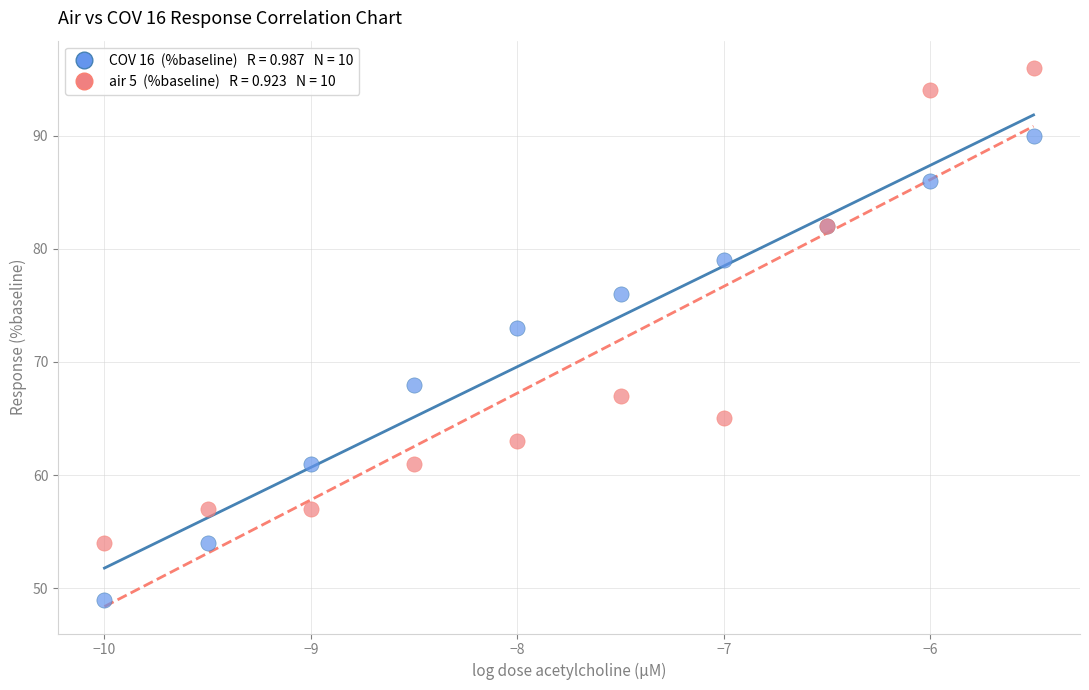

Across all series, what Y value is closest to 72?

73